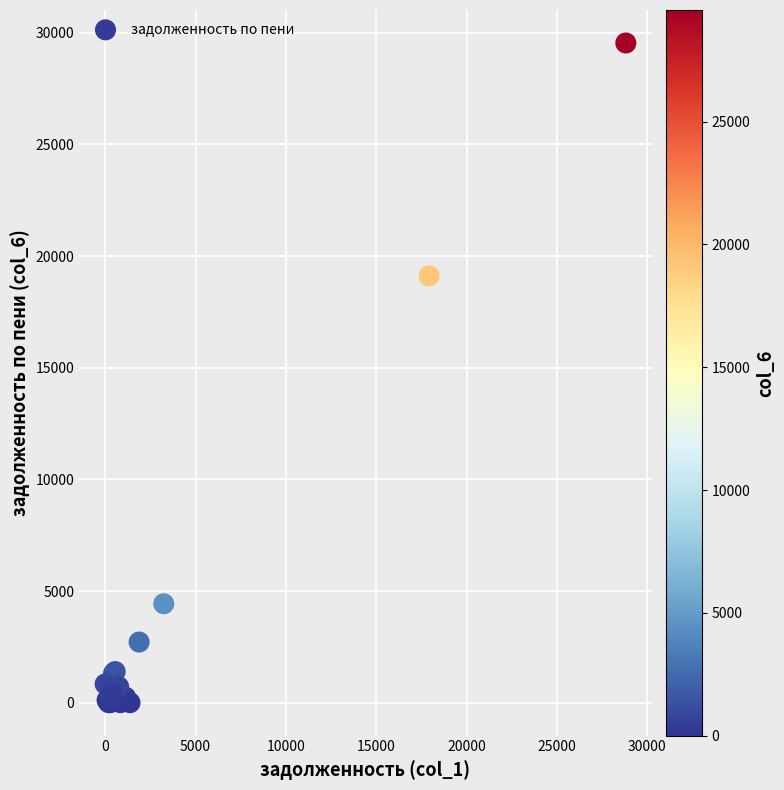

What Y value in the scatter plot is closest to 14771?

19111.5